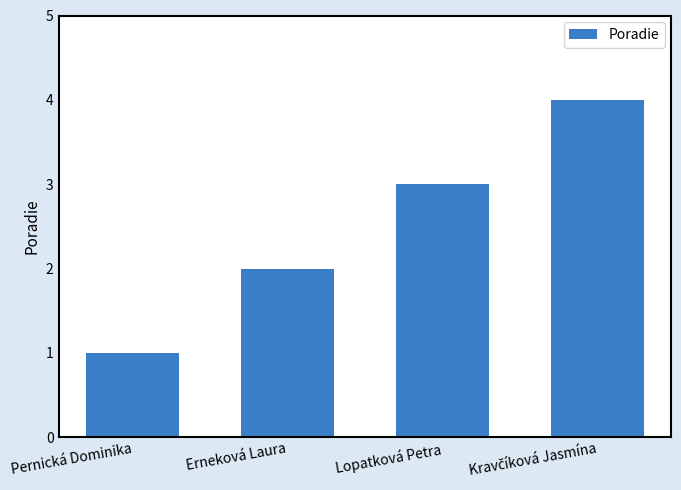

Is it true that the value at Pernická Dominika is 1?

True